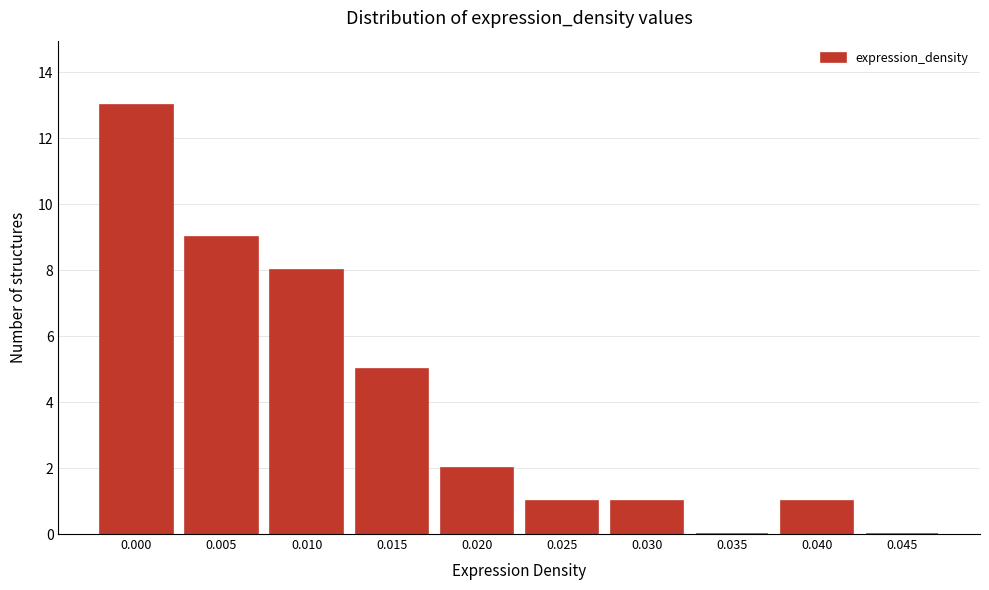

Reading left to right, list all the values displayed in this chart.

0.000=13	0.005=9	0.010=8	0.015=5	0.020=2	0.025=1	0.030=1	0.035=0	0.040=1	0.045=0